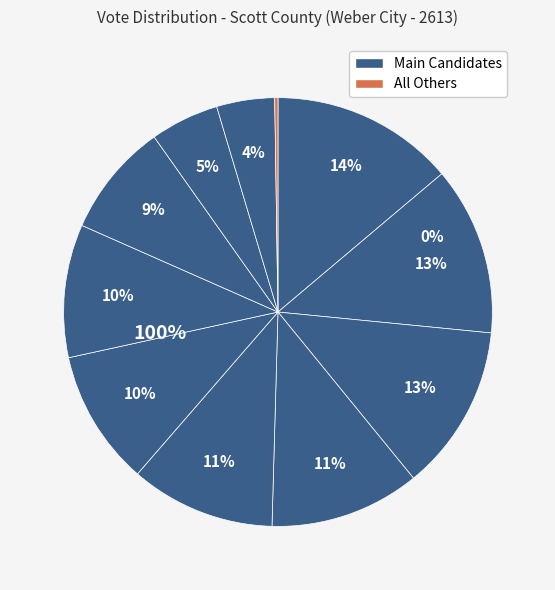

Combined, do Jesse W. McMurray and All Others account for over 50%?

No